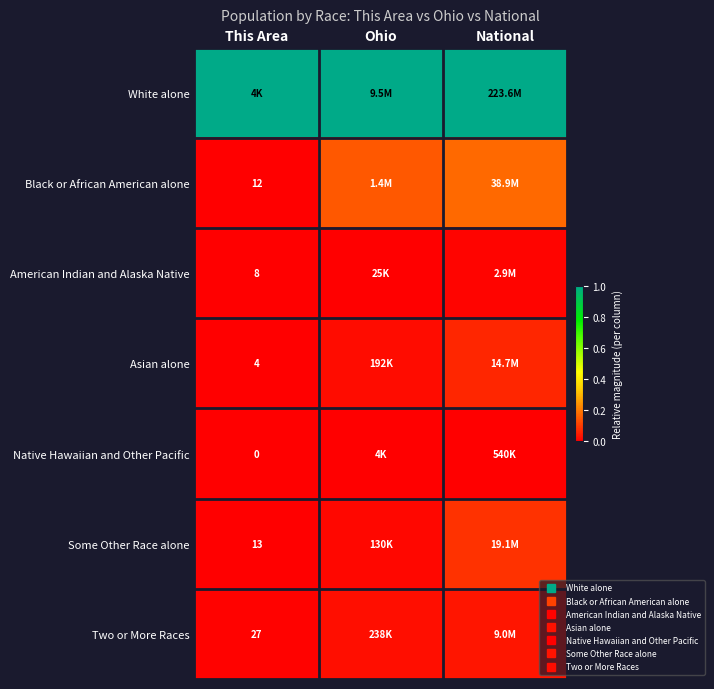

Which label corresponds to the smallest value in the chart?

This Area